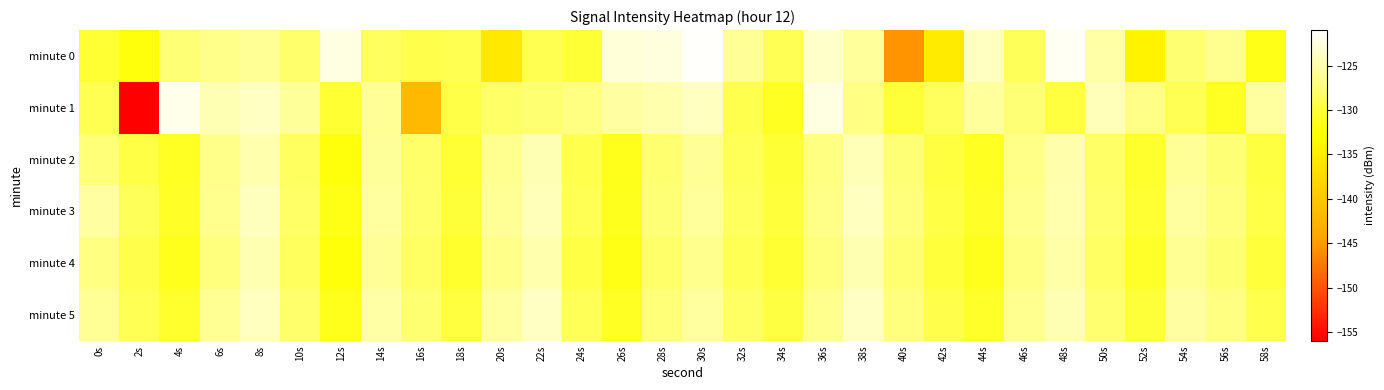

Reading right to left, transcribe all the data shown in this chart.

minute 0: 58s=-131.6	56s=-126.1	54s=-127.5	52s=-134.2	50s=-125.0	48s=-121.7	46s=-128.6	44s=-124.0	42s=-135.1	40s=-145.6	38s=-125.6	36s=-123.5	34s=-128.9	32s=-125.9	30s=-121.2	28s=-122.6	26s=-122.8	24s=-130.2	22s=-128.9	20s=-135.5	18s=-129.0	16s=-129.3	14s=-128.4	12s=-122.5	10s=-127.8	8s=-125.9	6s=-126.3	4s=-127.4	2s=-132.1	0s=-130.4
minute 1: 58s=-125.4	56s=-131.0	54s=-128.9	52s=-126.5	50s=-124.2	48s=-129.8	46s=-127.3	44s=-125.6	42s=-128.5	40s=-130.1	38s=-126.7	36s=-122.4	34s=-131.2	32s=-129.1	30s=-123.9	28s=-124.7	26s=-125.3	24s=-126.8	22s=-127.5	20s=-128.0	18s=-129.4	16s=-141.6	14s=-125.9	12s=-130.4	10s=-125.7	8s=-123.7	6s=-124.5	4s=-122.0	2s=-156.6	0s=-129.0
minute 2: 58s=-129.7	56s=-127.3	54s=-125.8	52s=-130.6	50s=-128.1	48s=-124.9	46s=-126.5	44s=-131.2	42s=-129.8	40s=-127.4	38s=-124.3	36s=-126.8	34s=-130.2	32s=-128.7	30s=-125.9	28s=-127.6	26s=-131.5	24s=-129.2	22s=-124.5	20s=-126.1	18s=-130.4	16s=-127.9	14s=-125.7	12s=-132.1	10s=-128.3	8s=-124.8	6s=-126.4	4s=-131.0	2s=-129.5	0s=-127.2
minute 3: 58s=-129.4	56s=-127.0	54s=-125.5	52s=-130.3	50s=-127.8	48s=-124.7	46s=-126.3	44s=-130.9	42s=-129.5	40s=-127.1	38s=-124.0	36s=-126.5	34s=-129.9	32s=-128.4	30s=-125.6	28s=-127.4	26s=-131.3	24s=-128.9	22s=-124.2	20s=-125.8	18s=-130.1	16s=-127.7	14s=-125.4	12s=-131.8	10s=-128.0	8s=-124.1	6s=-126.2	4s=-130.9	2s=-128.6	0s=-125.3
minute 4: 58s=-129.9	56s=-127.5	54s=-126.0	52s=-130.8	50s=-128.2	48s=-125.0	46s=-126.7	44s=-131.5	42s=-130.0	40s=-127.6	38s=-124.6	36s=-127.0	34s=-130.4	32s=-128.9	30s=-126.2	28s=-127.9	26s=-131.8	24s=-129.5	22s=-124.8	20s=-126.4	18s=-130.7	16s=-128.2	14s=-125.9	12s=-132.3	10s=-128.5	8s=-124.6	6s=-126.9	4s=-131.4	2s=-129.3	0s=-126.8
minute 5: 58s=-129.2	56s=-126.8	54s=-125.3	52s=-130.1	50s=-127.6	48s=-124.5	46s=-126.1	44s=-130.8	42s=-129.3	40s=-126.9	38s=-123.8	36s=-126.3	34s=-129.7	32s=-128.2	30s=-125.4	28s=-127.2	26s=-131.0	24s=-128.7	22s=-123.8	20s=-125.5	18s=-129.8	16s=-127.5	14s=-125.2	12s=-131.5	10s=-127.7	8s=-123.9	6s=-126.0	4s=-130.6	2s=-128.8	0s=-125.9